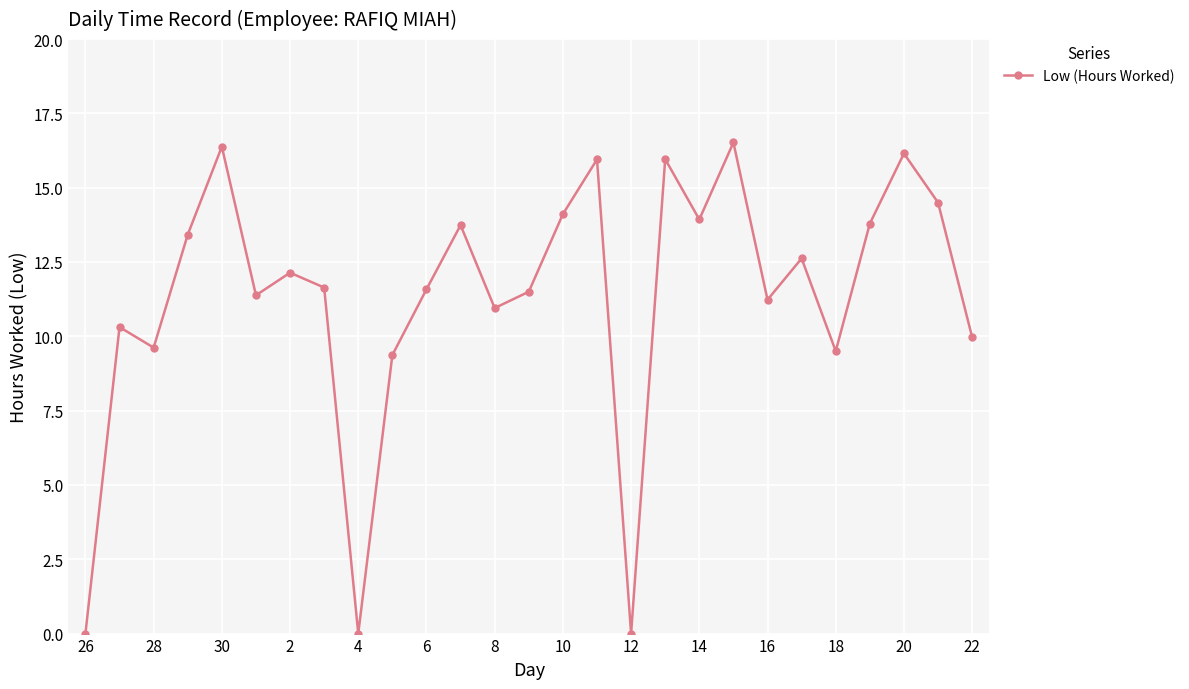

What is the value of the 7th point from the left?

12.1